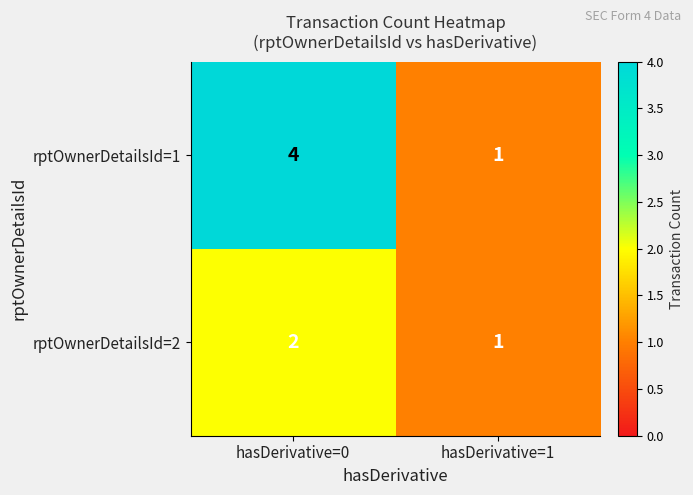

How many data points does each series have?

2